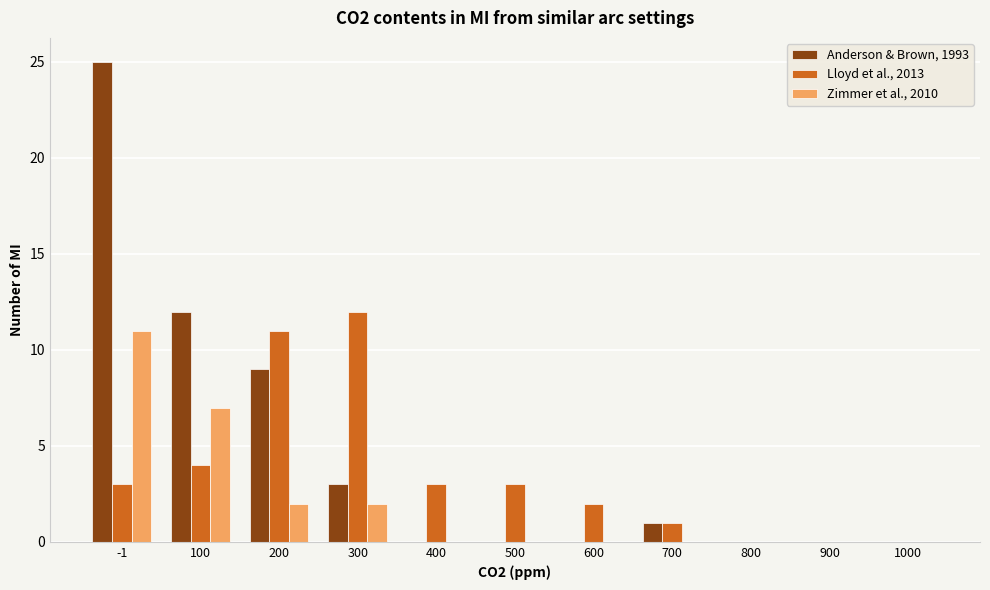

Reading left to right, extract all data points from this chart.

Anderson & Brown, 1993: -1=25	100=12	200=9	300=3	400=0	500=0	600=0	700=1	800=0	900=0	1000=0
Lloyd et al., 2013: -1=3	100=4	200=11	300=12	400=3	500=3	600=2	700=1	800=0	900=0	1000=0
Zimmer et al., 2010: -1=11	100=7	200=2	300=2	400=0	500=0	600=0	700=0	800=0	900=0	1000=0